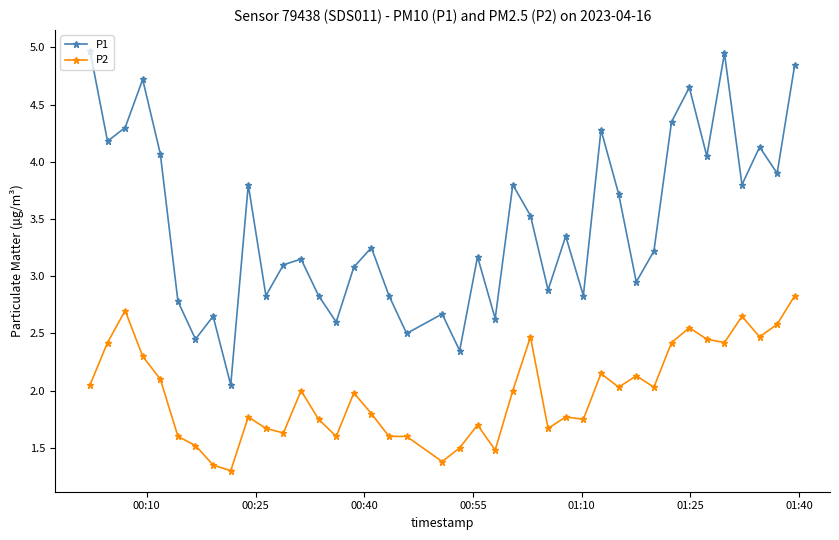

Which series has the largest total across all categories?

P1